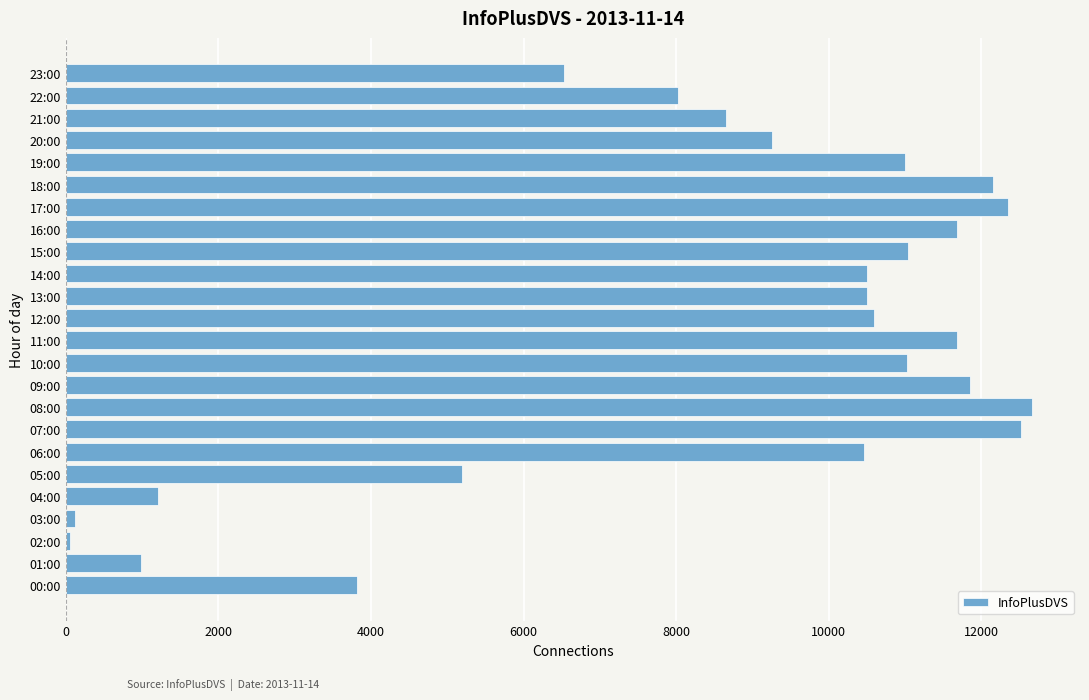

Is it true that the value at 11:00 is 20722?

False